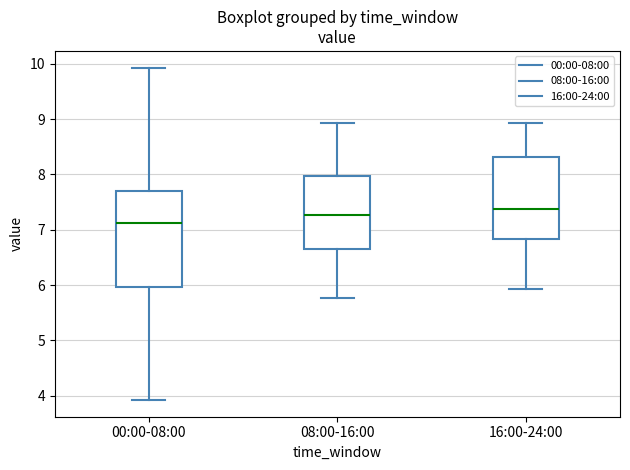

Reading left to right, transcribe this box plot: for each box, give where its median line is, the range the box spans, and where its two whiskers end, as read against the y-axis. The values are not printed on the chart, so give them approximately, as read against the axis.

00:00-08:00: median 7.1, box 6.0 to 7.7, whiskers 3.9 to 9.9
08:00-16:00: median 7.3, box 6.7 to 8.0, whiskers 5.8 to 8.9
16:00-24:00: median 7.4, box 6.8 to 8.3, whiskers 5.9 to 8.9